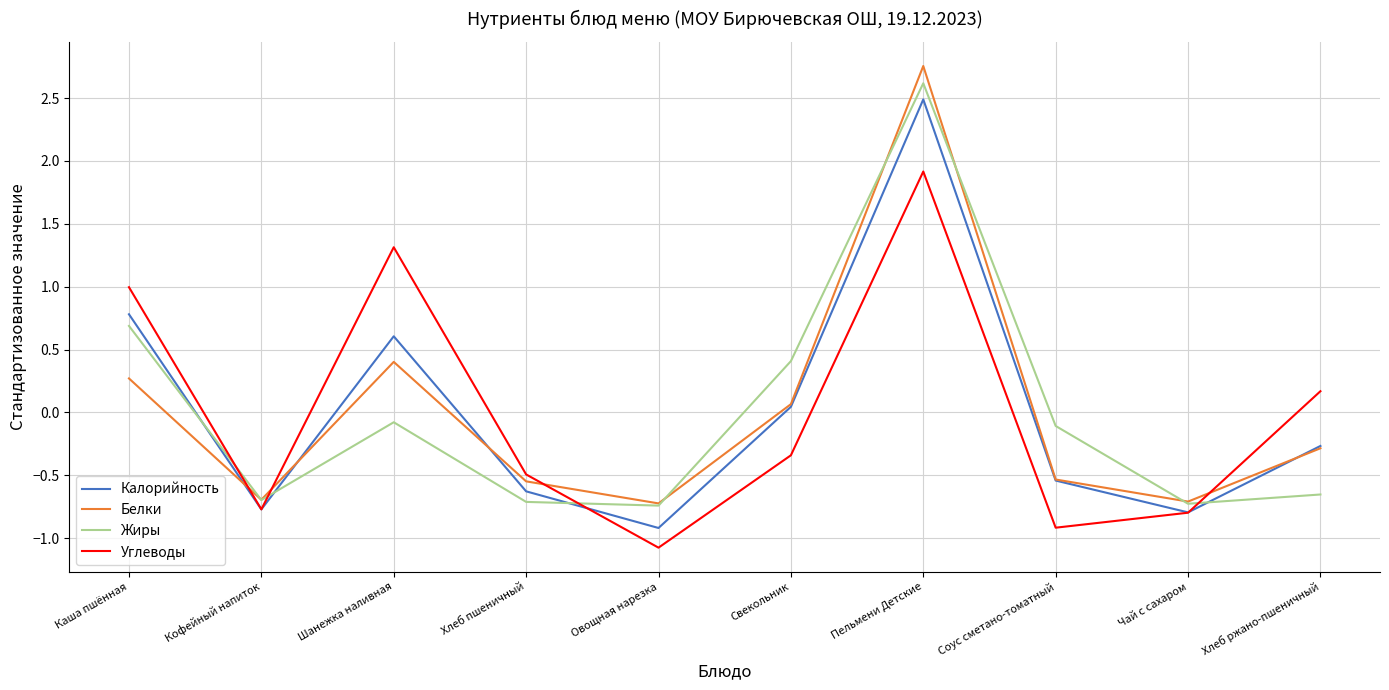

What is the lowest value of the Углеводы series?

-1.1